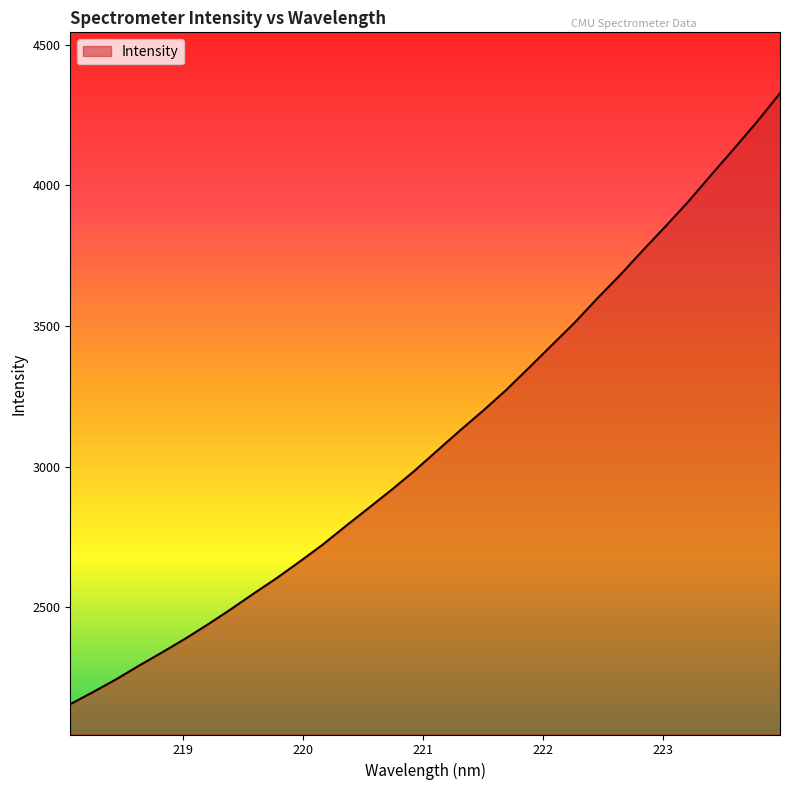

What is the maximum value shown in the chart?

4327.4